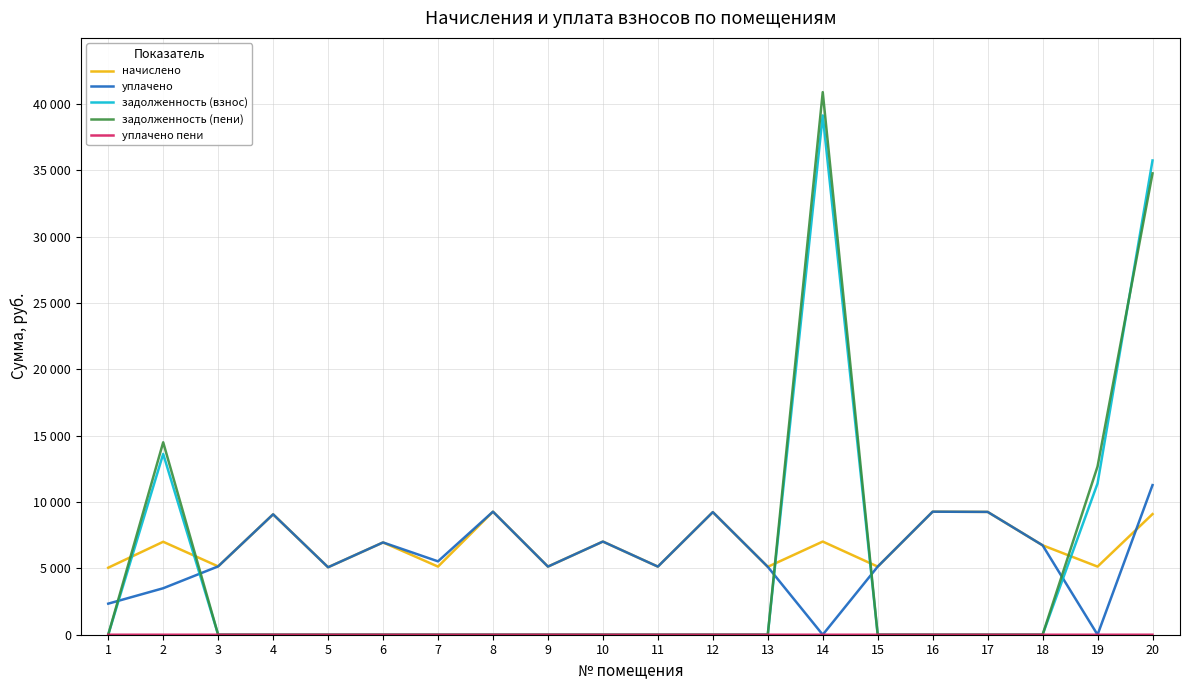

Does the chart have visible grid lines?

Yes